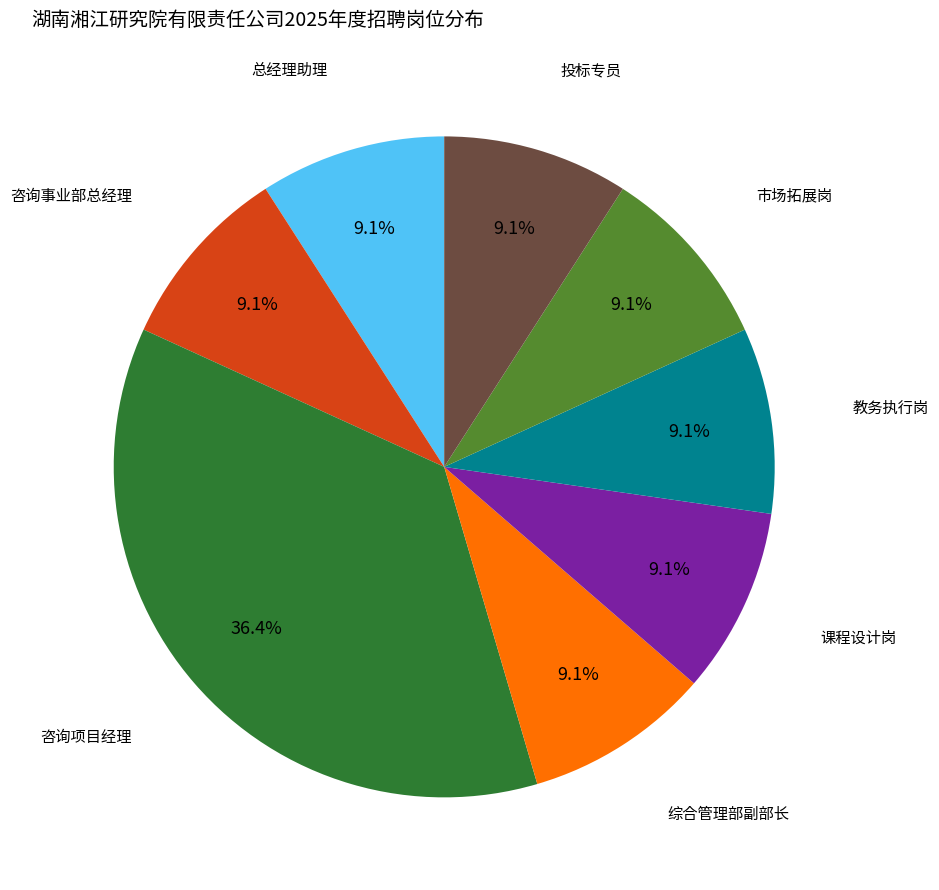

Does any single category account for the majority?

No